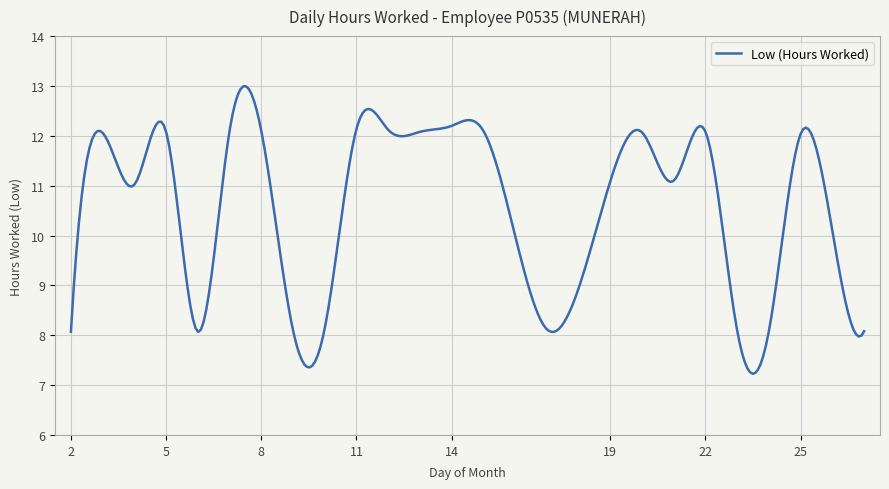

What is the greatest value displayed?

13.0